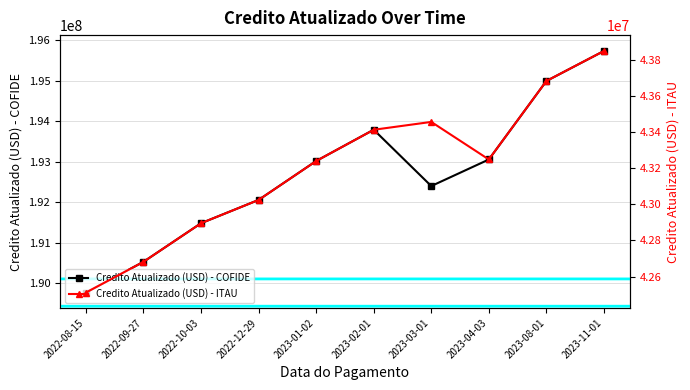

How many categories are shown in the chart?

10